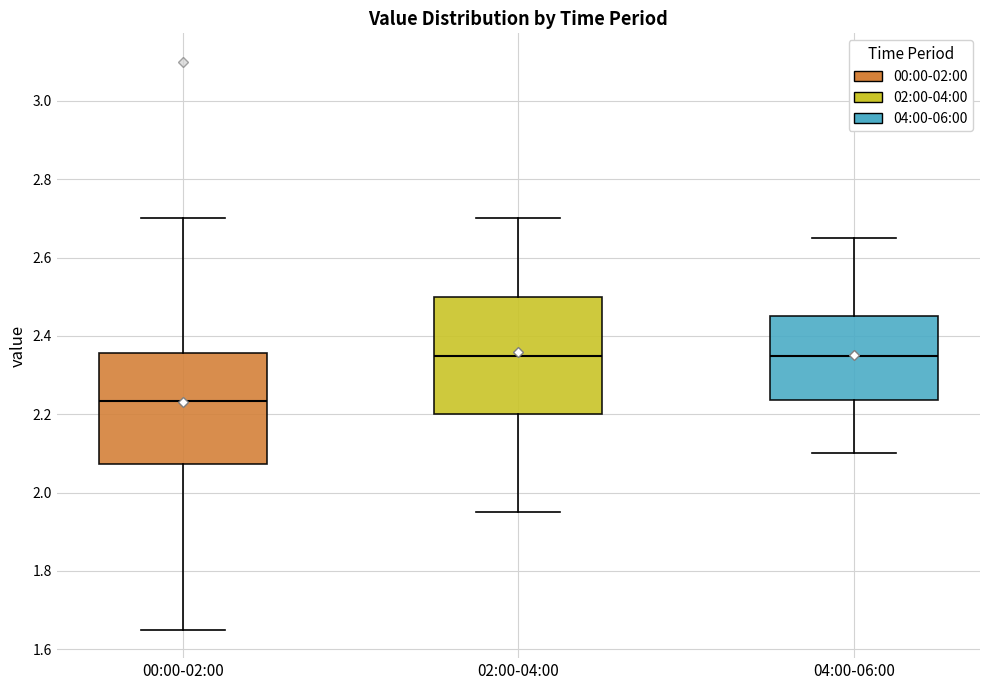

Reading left to right, transcribe this box plot: for each box, give where its median line is, the range the box spans, and where its two whiskers end, as read against the y-axis. The values are not printed on the chart, so give them approximately, as read against the axis.

00:00-02:00: median 2.24, box 2.08 to 2.36, whiskers 1.66 to 2.70
02:00-04:00: median 2.36, box 2.20 to 2.50, whiskers 1.96 to 2.70
04:00-06:00: median 2.36, box 2.24 to 2.46, whiskers 2.10 to 2.66